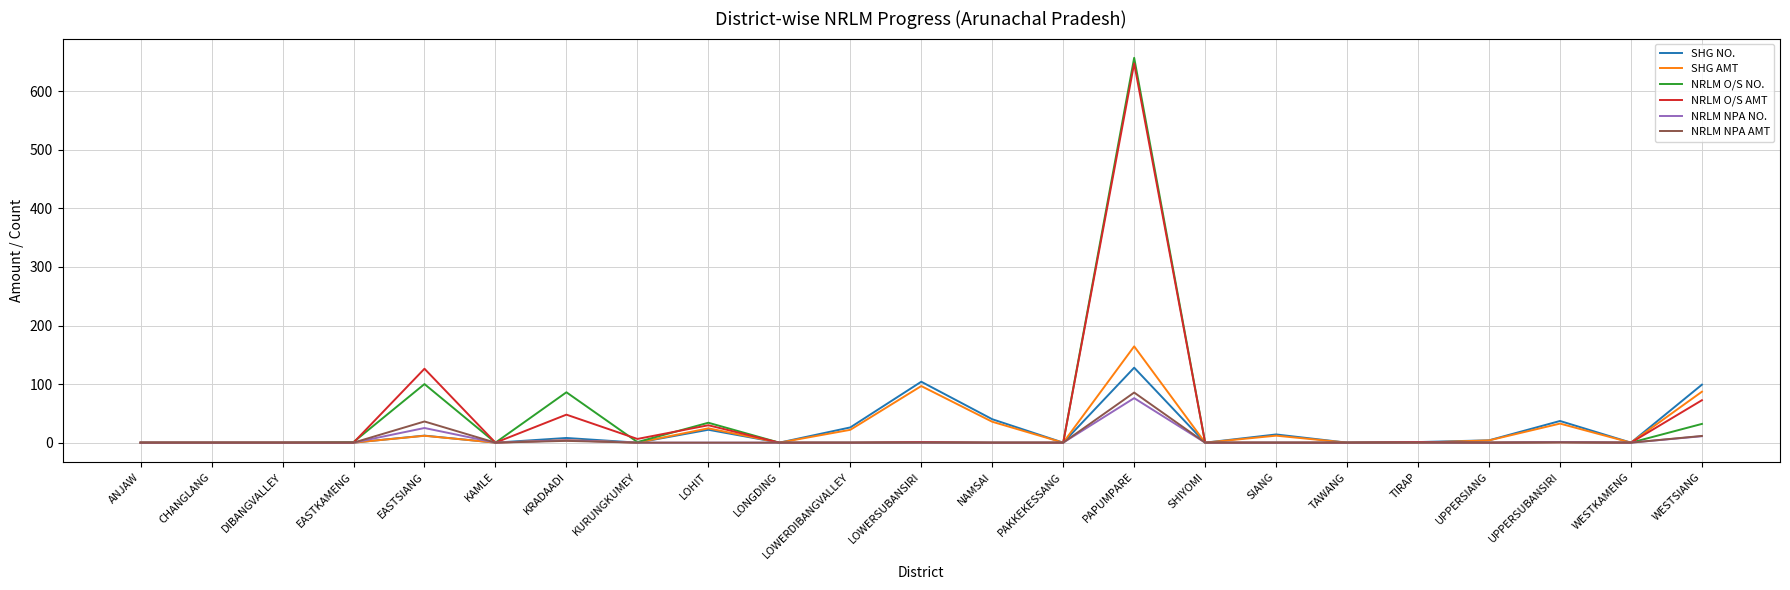

What is the greatest value displayed?

657.0